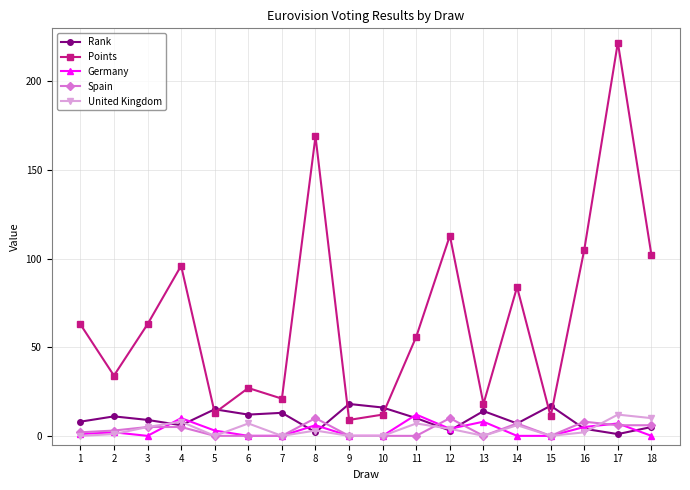

Is the value of United Kingdom at 17 greater than the value of Rank at 17?

Yes